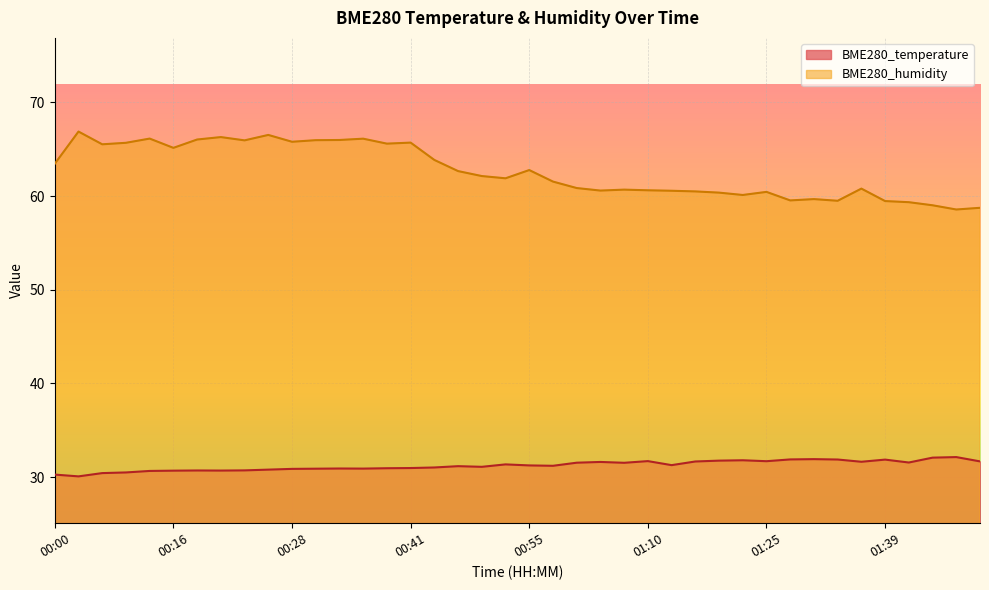

Rank the series by their average value, from lowest to highest.

BME280_temperature, BME280_humidity